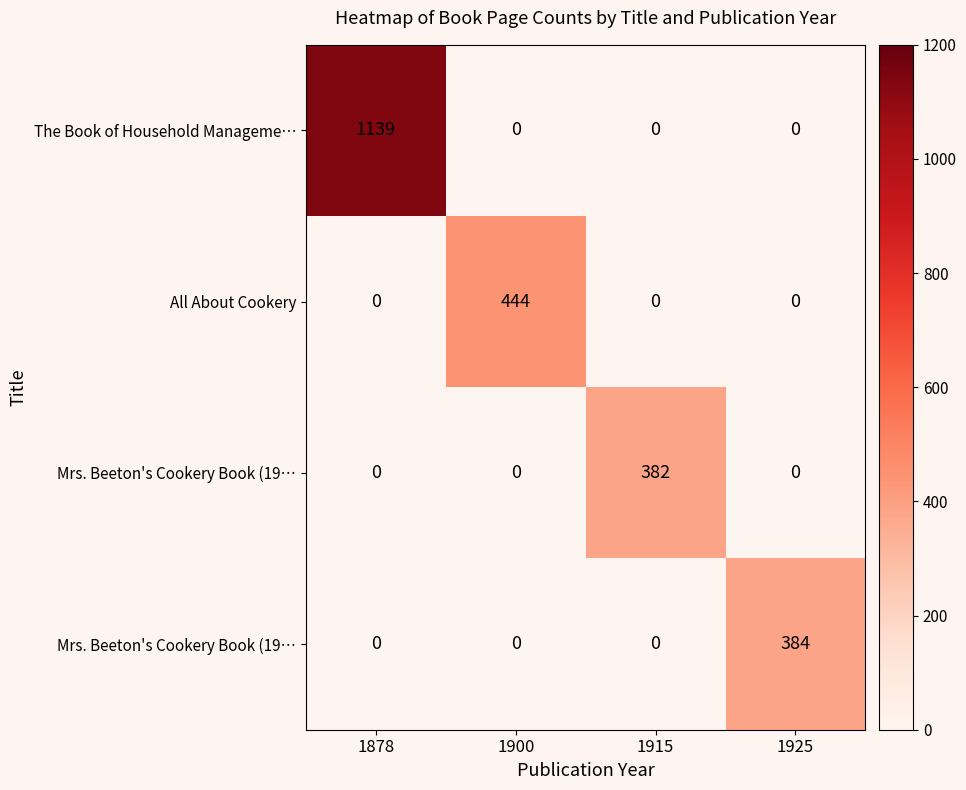

At which category is the sum across all series the highest?

1878